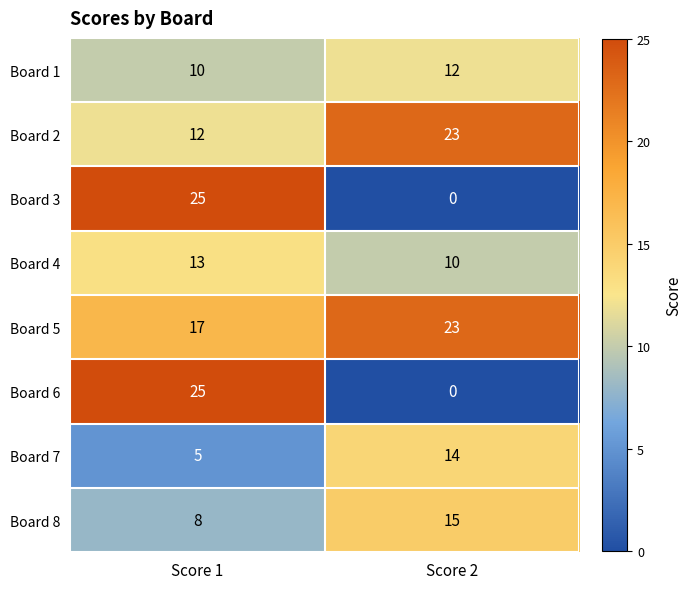

The value of Board 5 at Score 1 is 5. True or false?

False